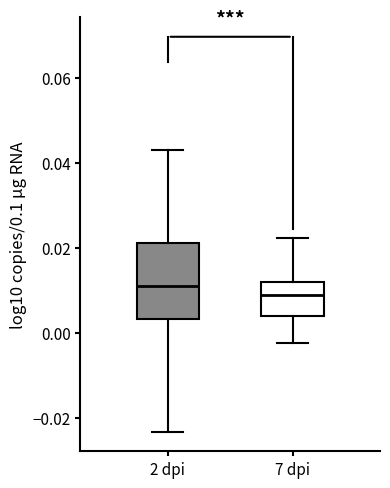

Reading left to right, transcribe this box plot: for each box, give where its median line is, the range the box spans, and where its two whiskers end, as read against the y-axis. The values are not printed on the chart, so give them approximately, as read against the axis.

2 dpi: median 0.012, box 0.004 to 0.022, whiskers -0.024 to 0.042
7 dpi: median 0.008, box 0.004 to 0.012, whiskers -0.002 to 0.022